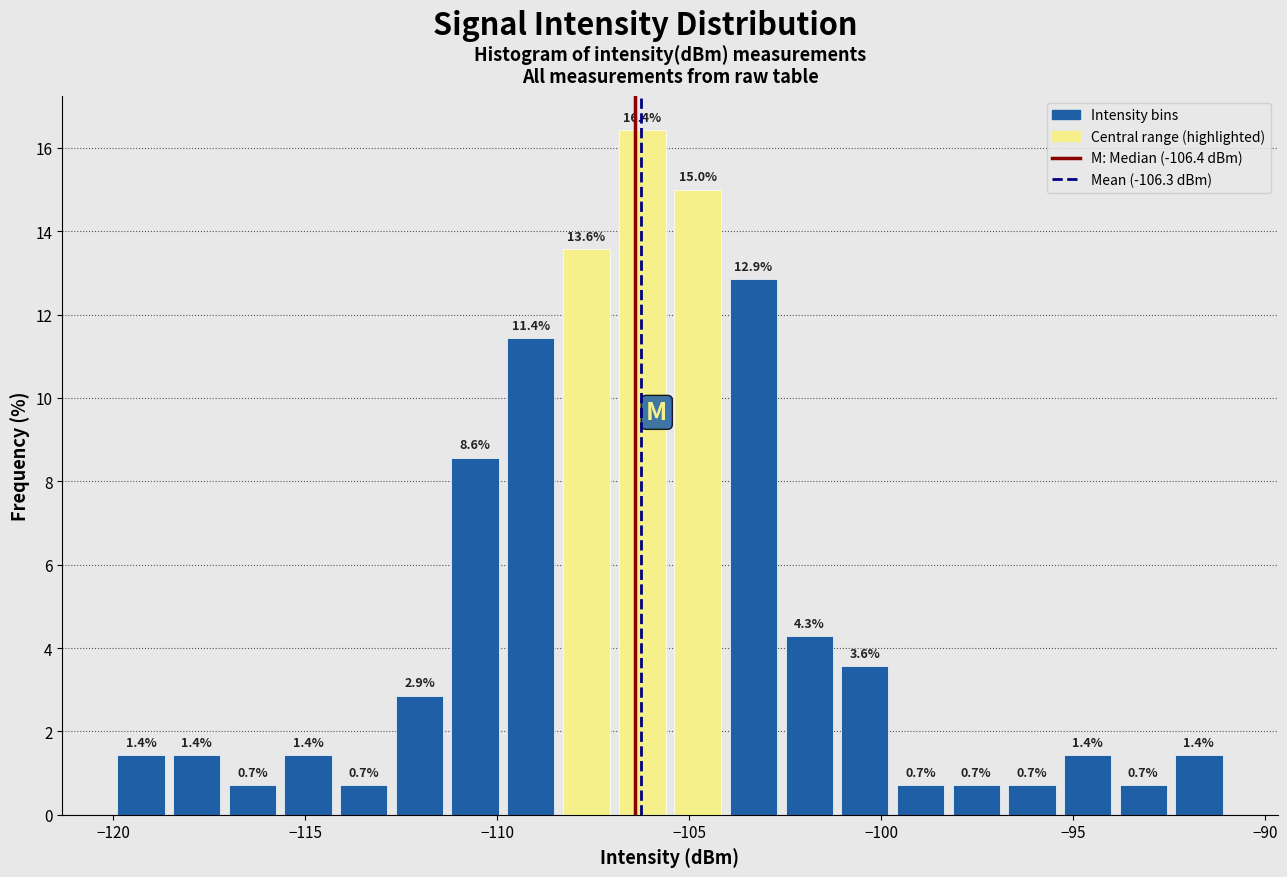

Around what value on the x-axis is the tallest bar? Give the approximate position of its centre, as read against the axis.

-106.0